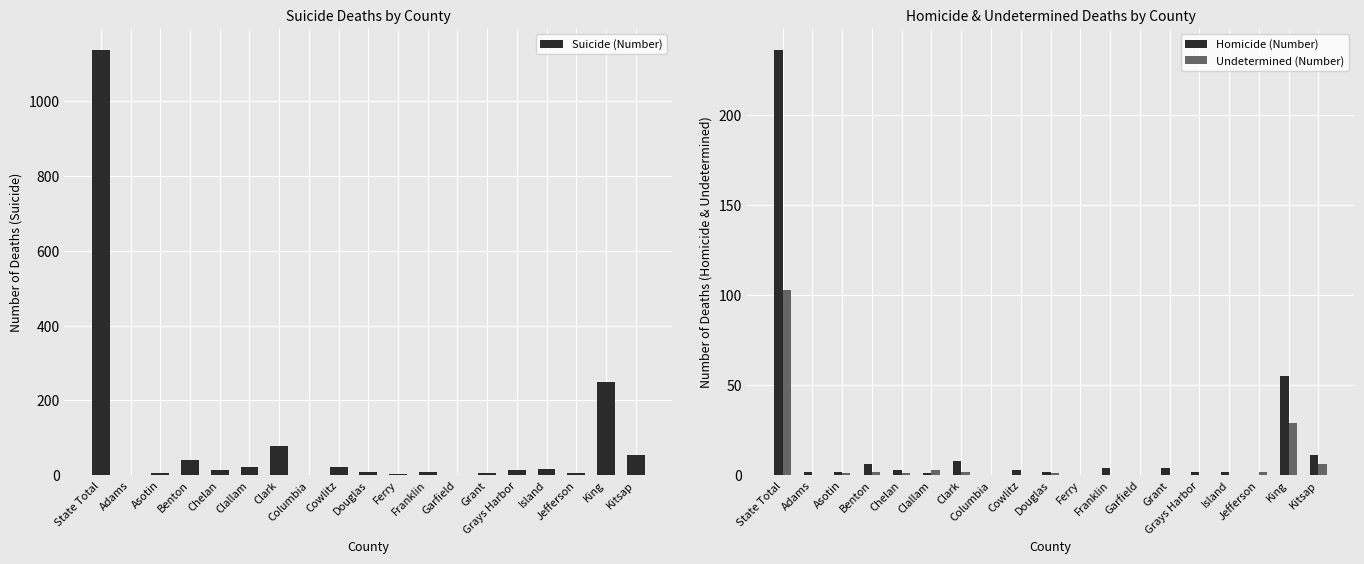

The Homicide (Number) series shows 3 at Grant. True or false?

False